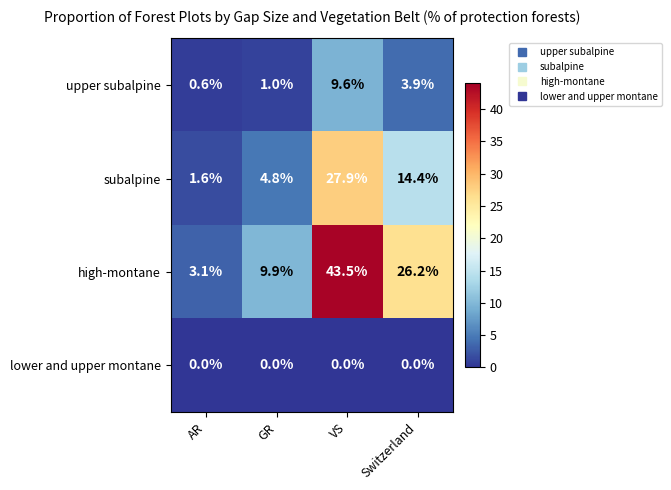

At which label does upper subalpine first exceed 3?

VS